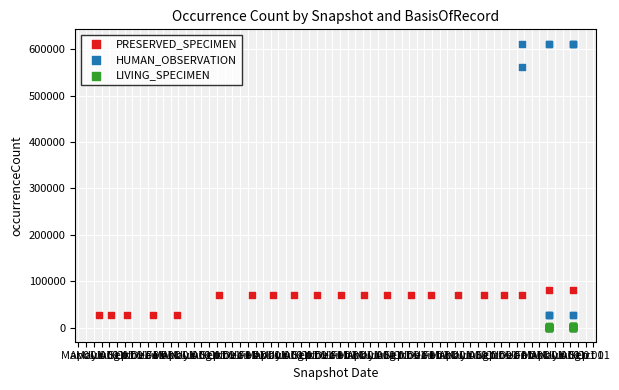

Which series has the largest Y range (max minus min)?

HUMAN_OBSERVATION